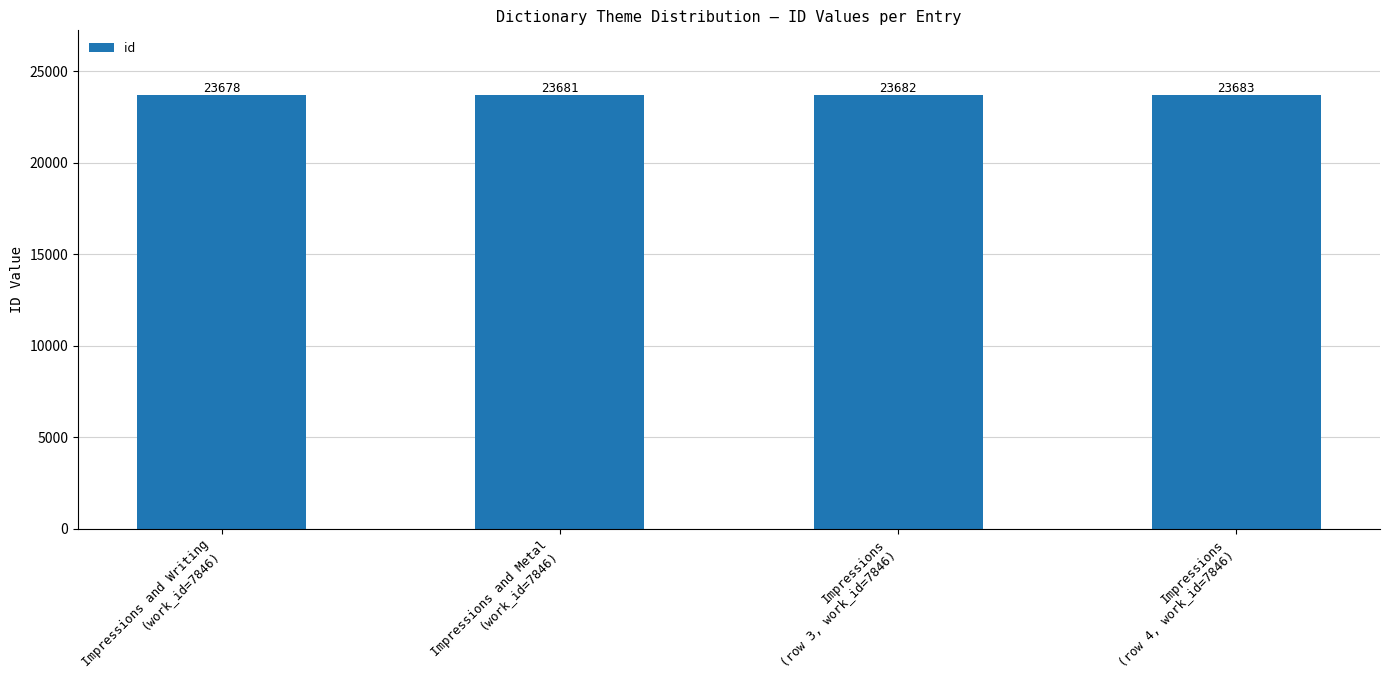

Which has a higher value, Impressions
(row 4, work_id=7846) or Impressions and Writing
(work_id=7846)?

Impressions
(row 4, work_id=7846)